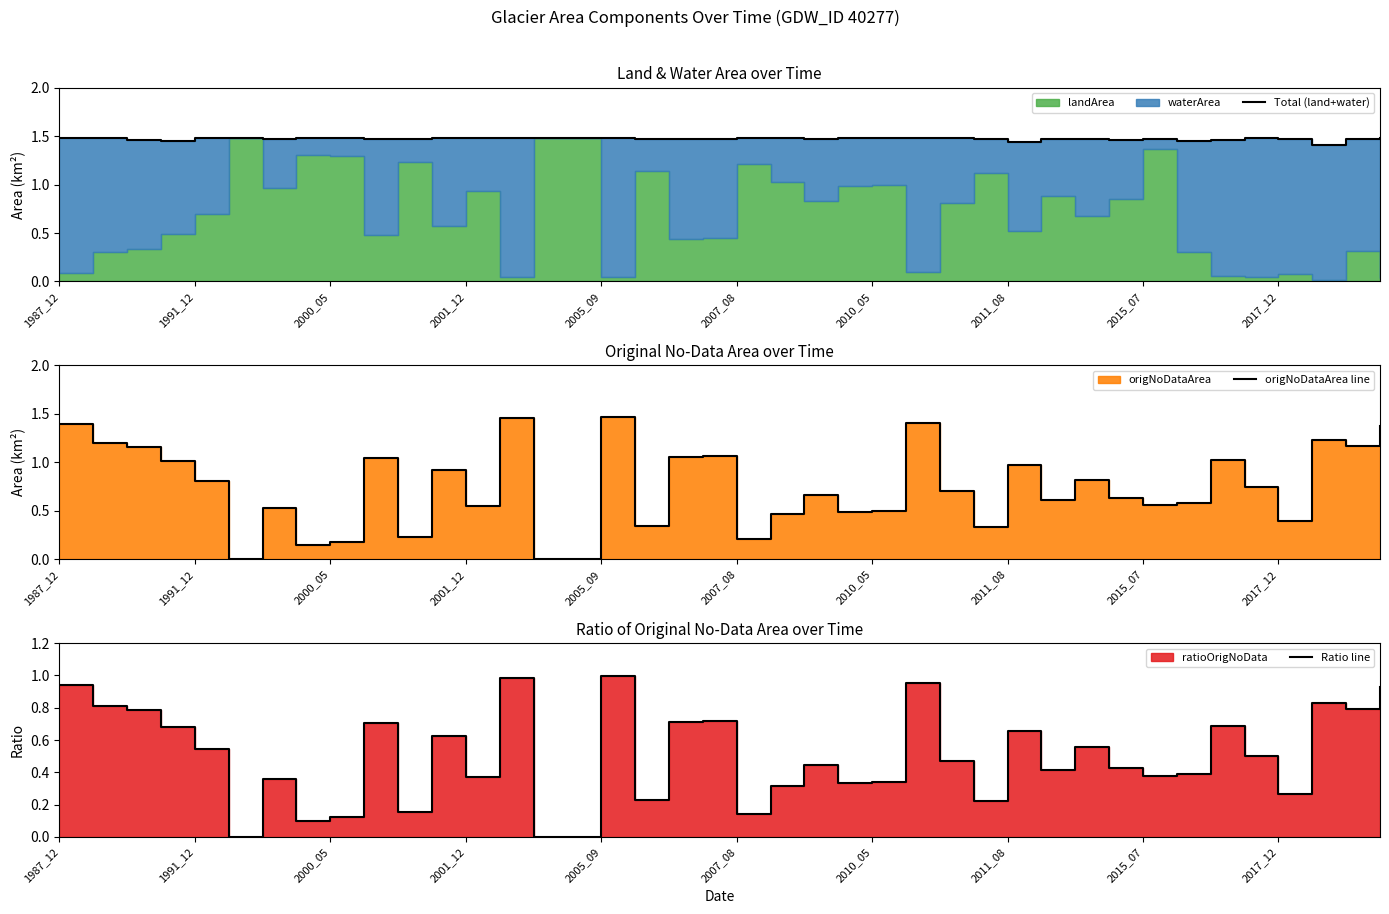

What is the maximum value for origNoDataArea line?

1.5